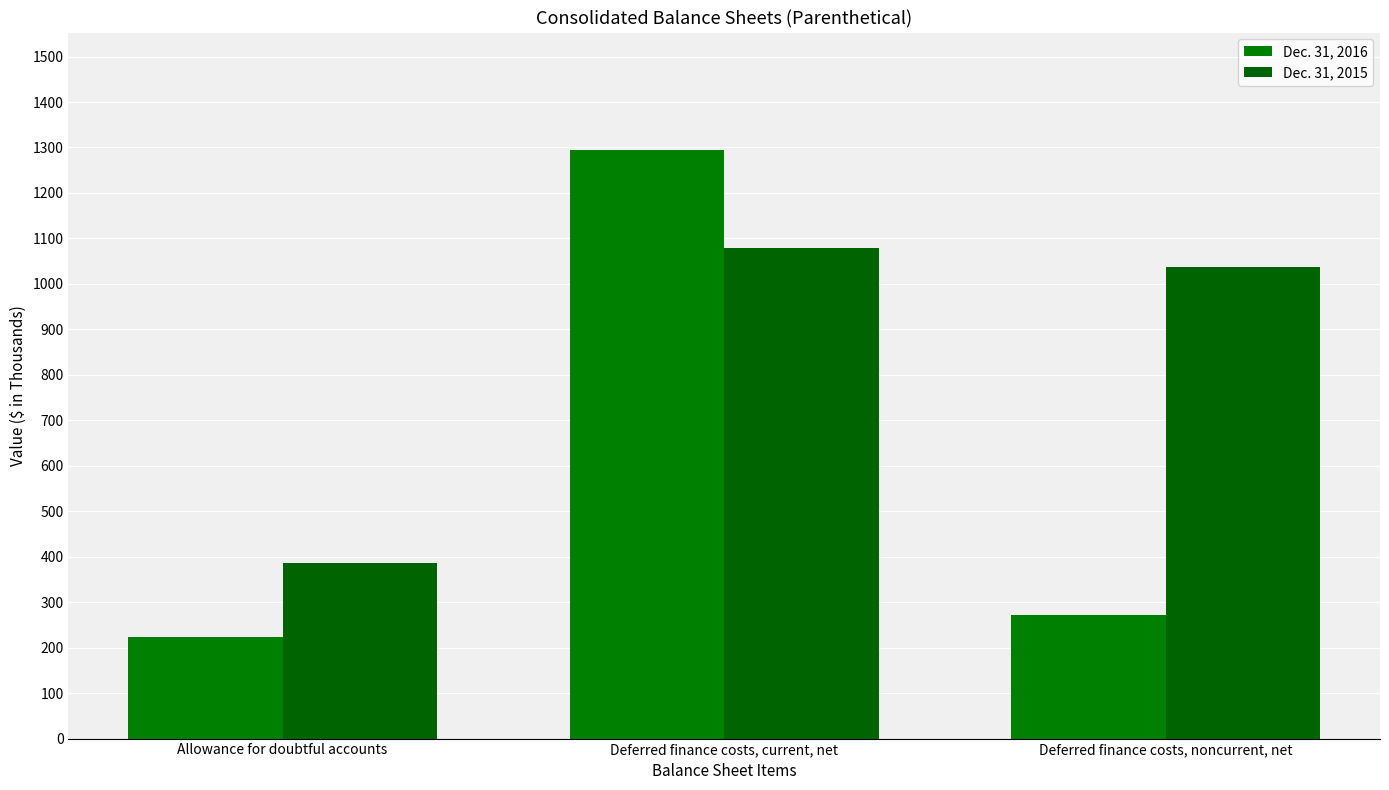

What is the difference between the Dec. 31, 2015 values at Deferred finance costs, noncurrent, net and Allowance for doubtful accounts?

652